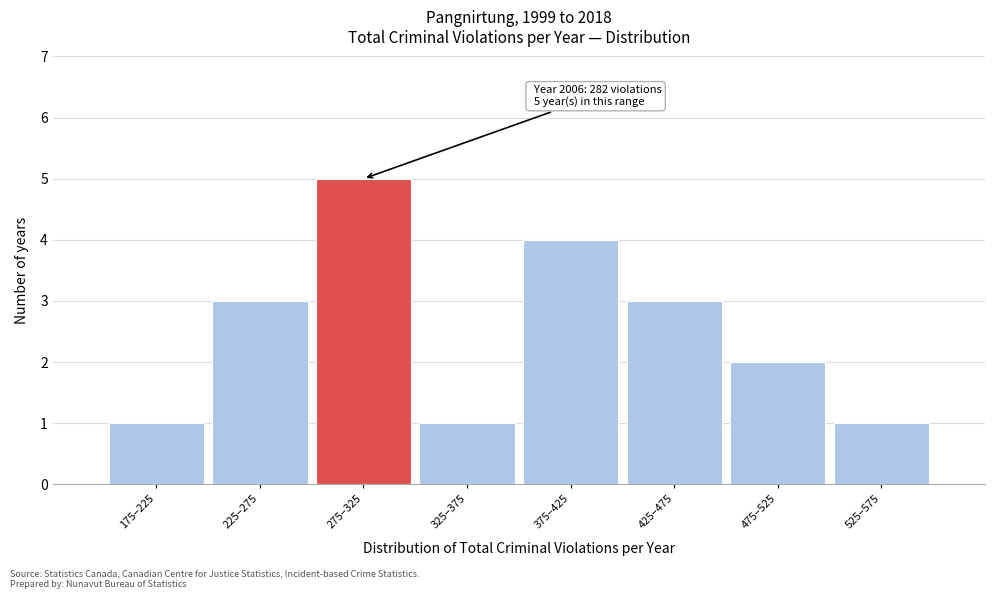

Reading left to right, extract all data points from this chart.

1	3	5	1	4	3	2	1